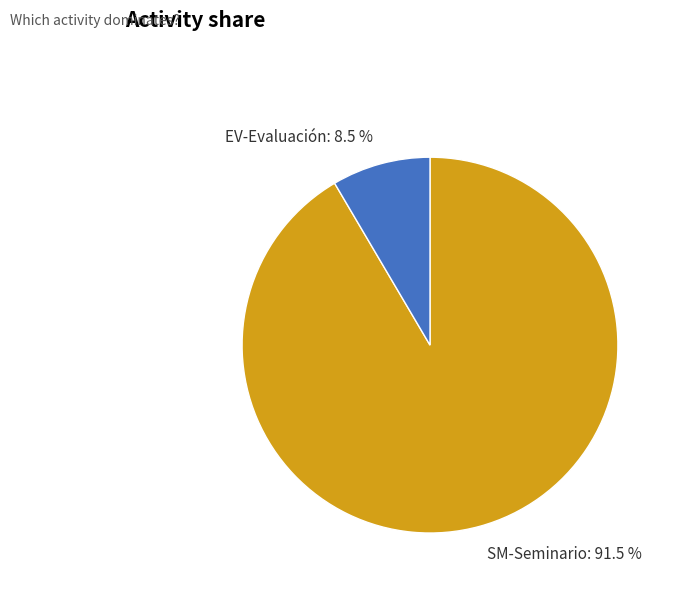

Does SM-Seminario: 91.5 % represent more than half of the total?

Yes